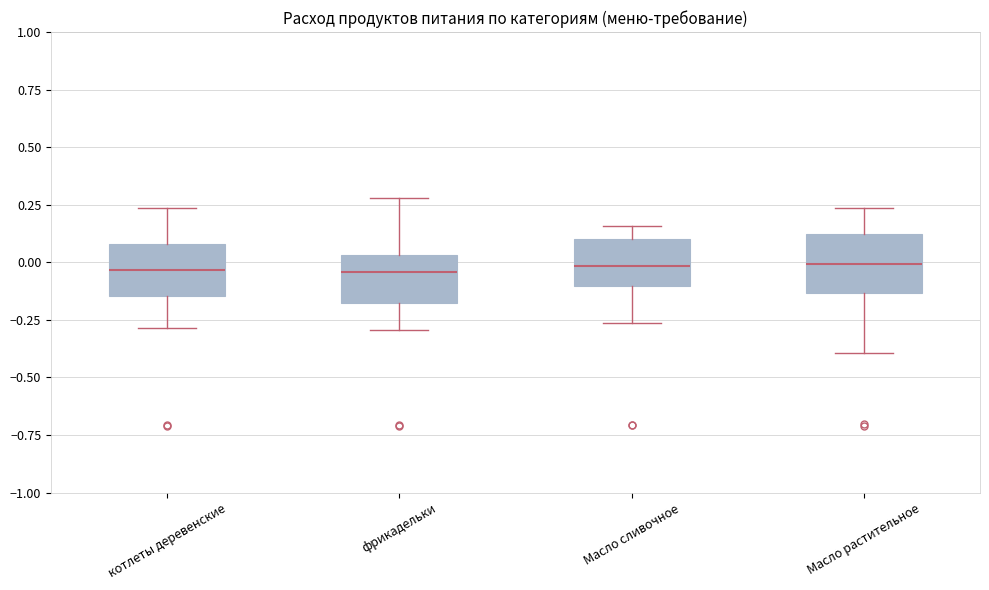

Reading left to right, read every box against the y-axis: the position of its median line, the range the box covers, and the ends of its whiskers. The values are not printed on the chart, so give them approximately, as read against the axis.

котлеты деревенские: median -0.05, box -0.15 to 0.10, whiskers -0.30 to 0.25
фрикадельки: median -0.05, box -0.20 to 0.05, whiskers -0.30 to 0.30
Масло сливочное: median 0.00, box -0.10 to 0.10, whiskers -0.25 to 0.15
Масло растительное: median 0.00, box -0.15 to 0.10, whiskers -0.40 to 0.25